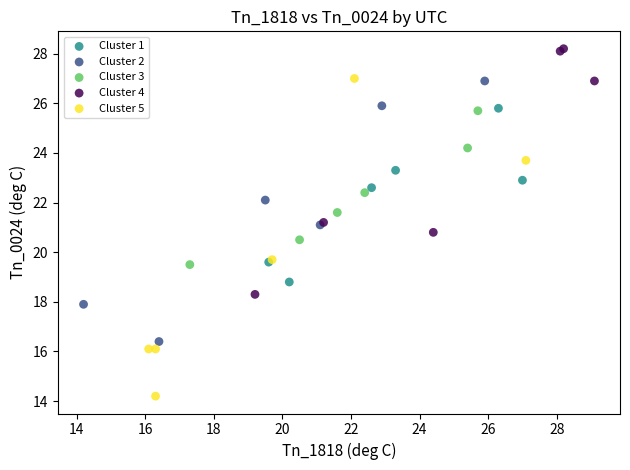

Which series reaches the maximum Y coordinate?

Cluster 4